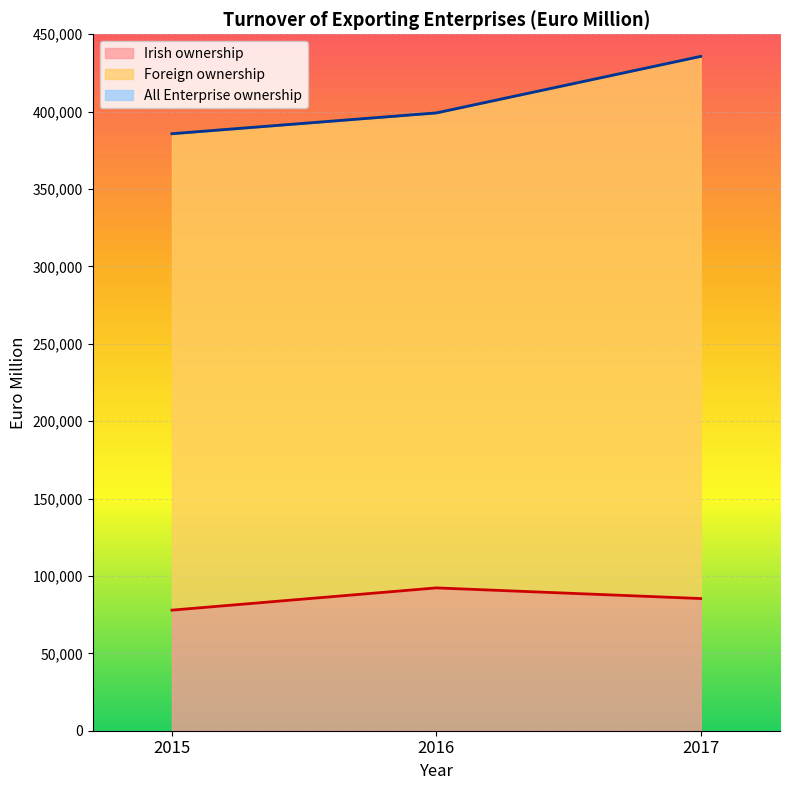

Where is Irish ownership nearest to the value 85096?

2017